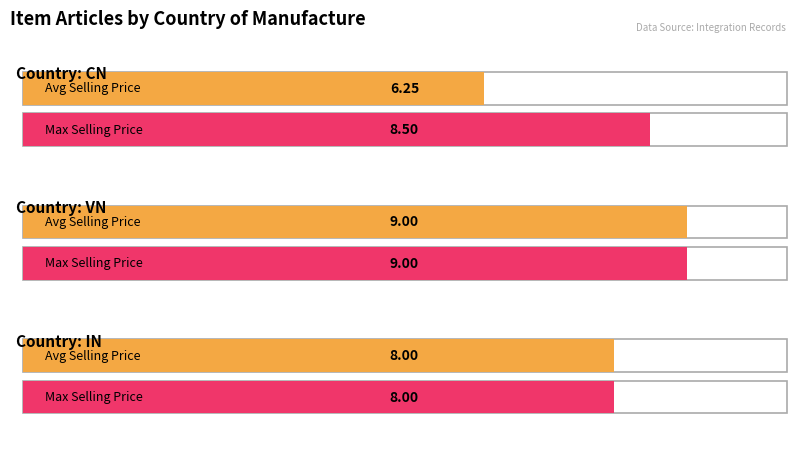

Which has a higher value, IN or VN?

VN